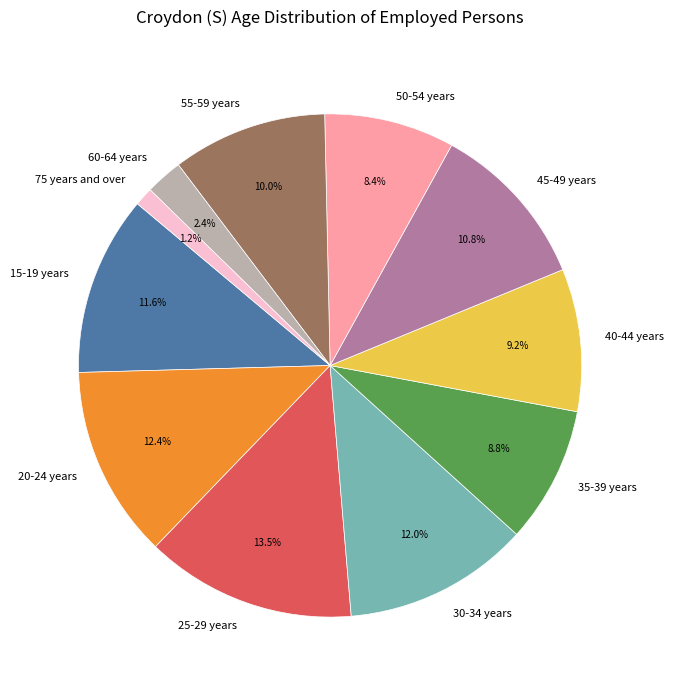

Does 35-39 years account for over 50% of the chart?

No